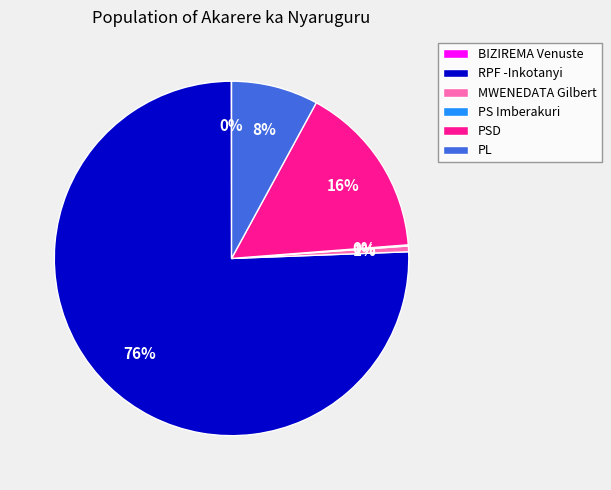

What percentage is the PL slice, to the nearest percent?

8%